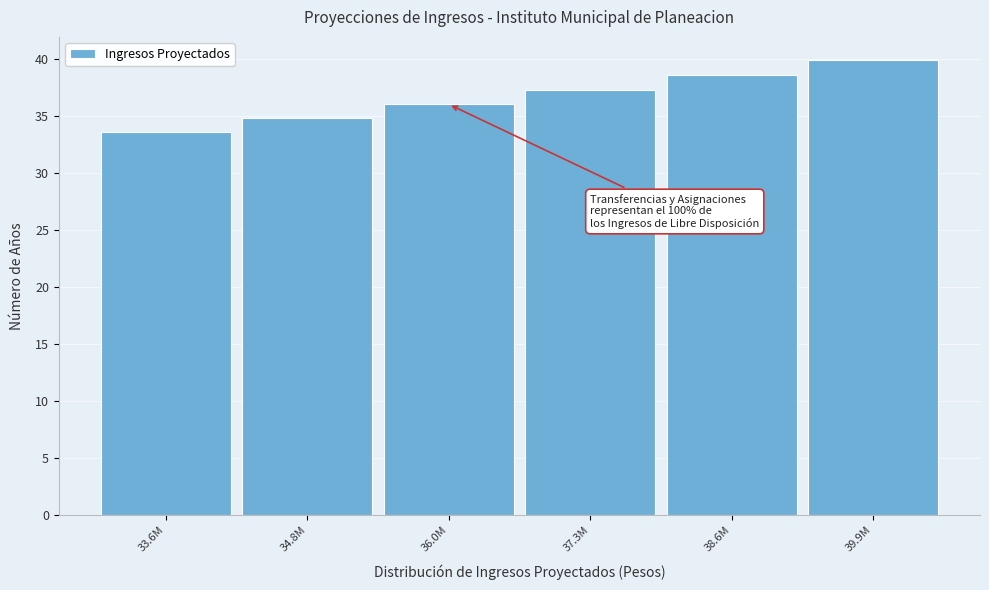

Reading left to right, what are all the values shown in this chart?

33.6	34.8	36.0	37.3	38.6	39.9